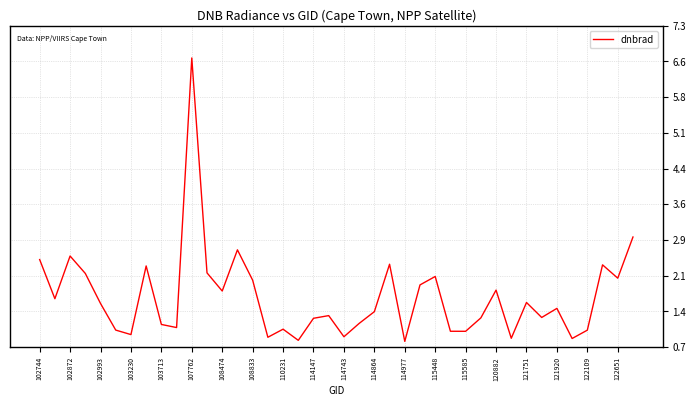

What is the greatest value displayed?

6.6